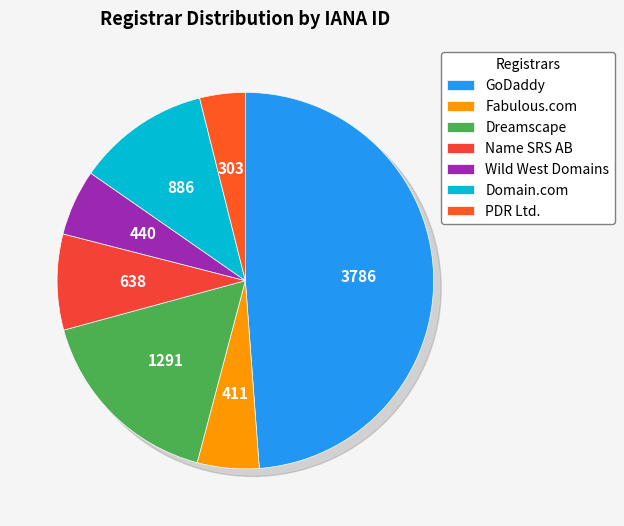

Does any single category account for the majority?

No